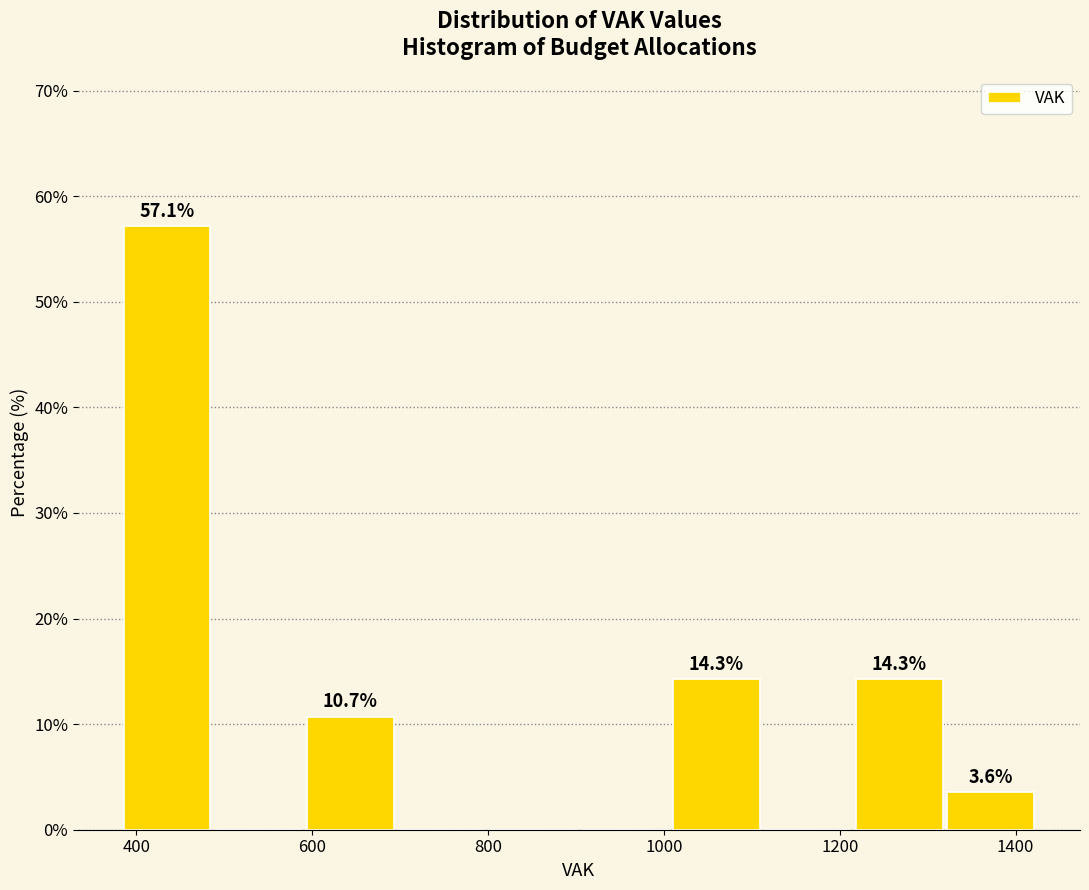

Over which range of the x-axis is the bar tallest?

380 to 480